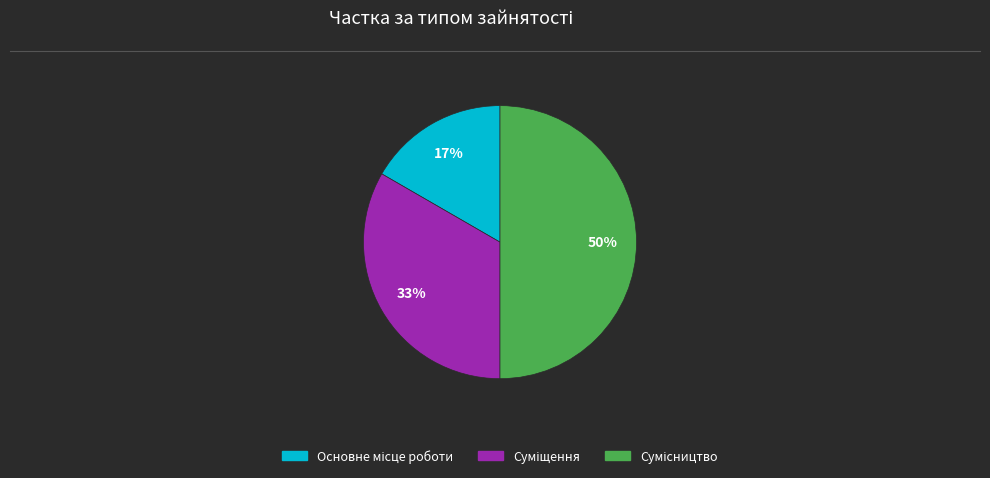

To the nearest percent, what is the difference between the largest and smallest slice percentages?

33%